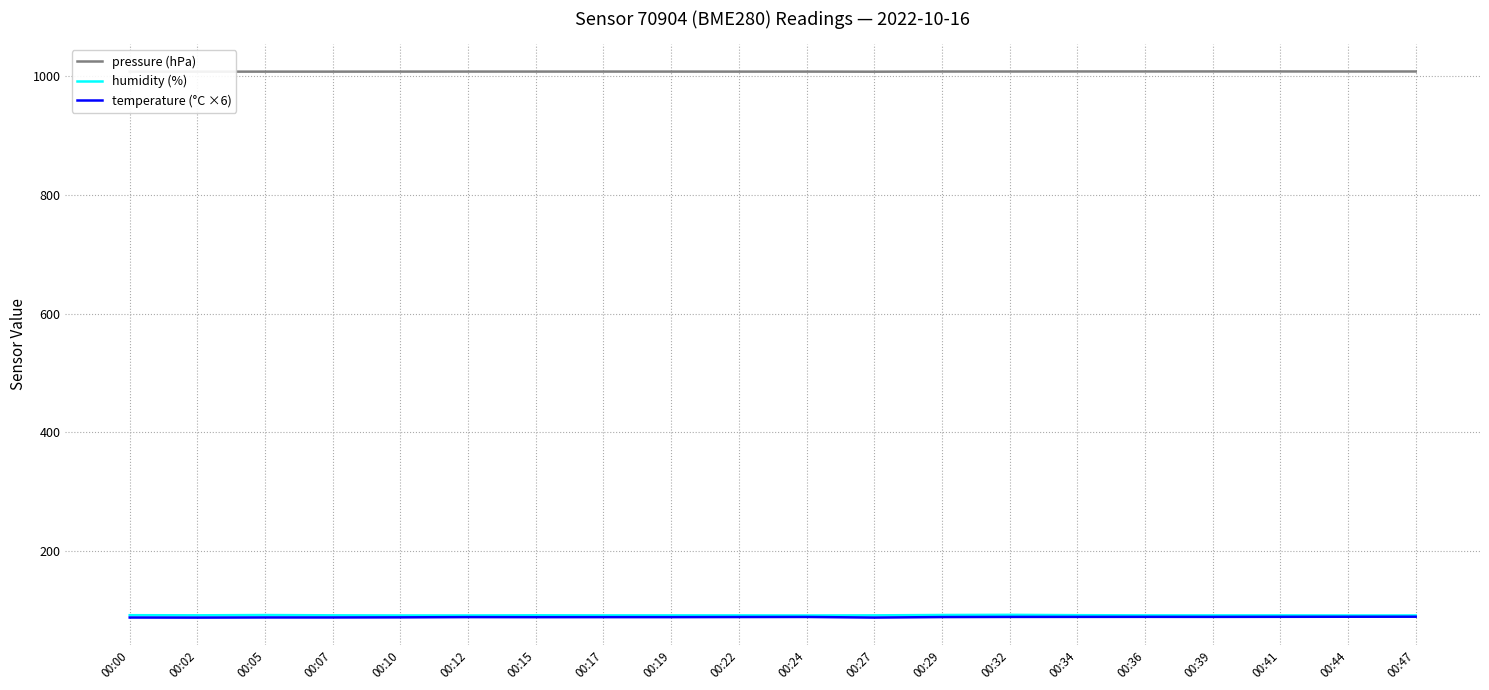

What is the difference between the maximum and second lowest values in the humidity (%) series?

1.1